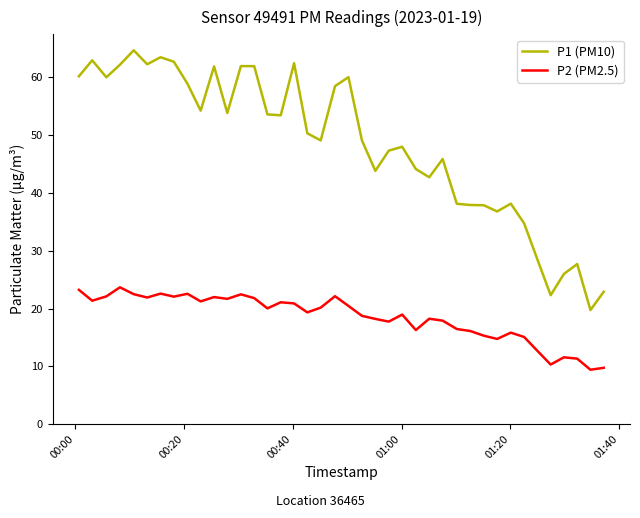

How many lines are shown in the chart?

2